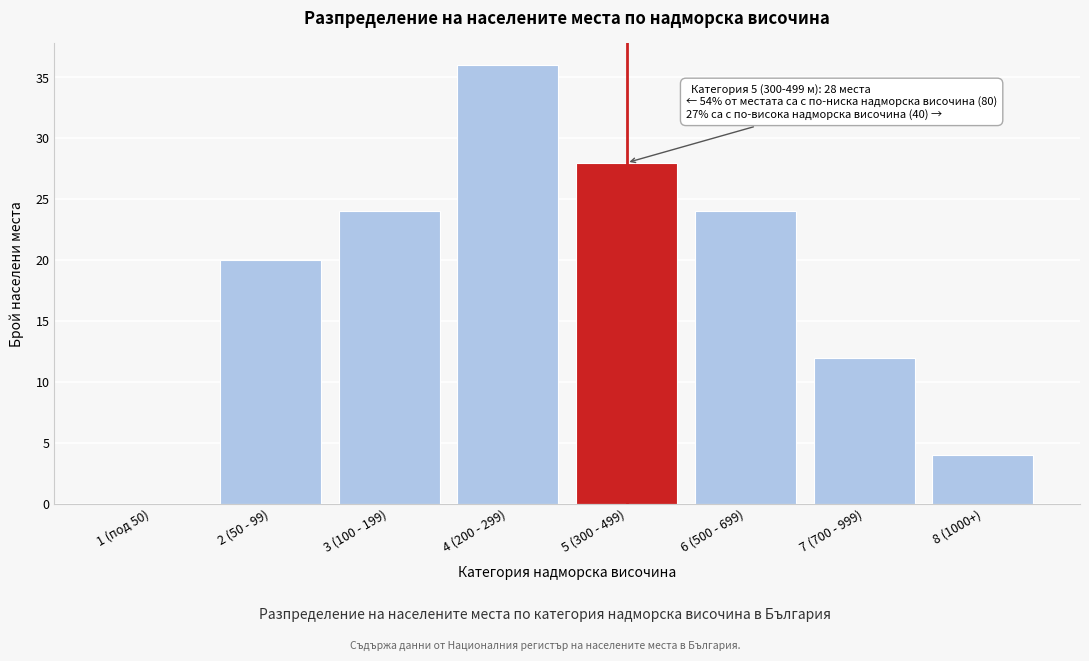

Reading left to right, extract all data points from this chart.

1 (под 50)=0	2 (50 - 99)=20	3 (100 - 199)=24	4 (200 - 299)=36	5 (300 - 499)=28	6 (500 - 699)=24	7 (700 - 999)=12	8 (1000+)=4